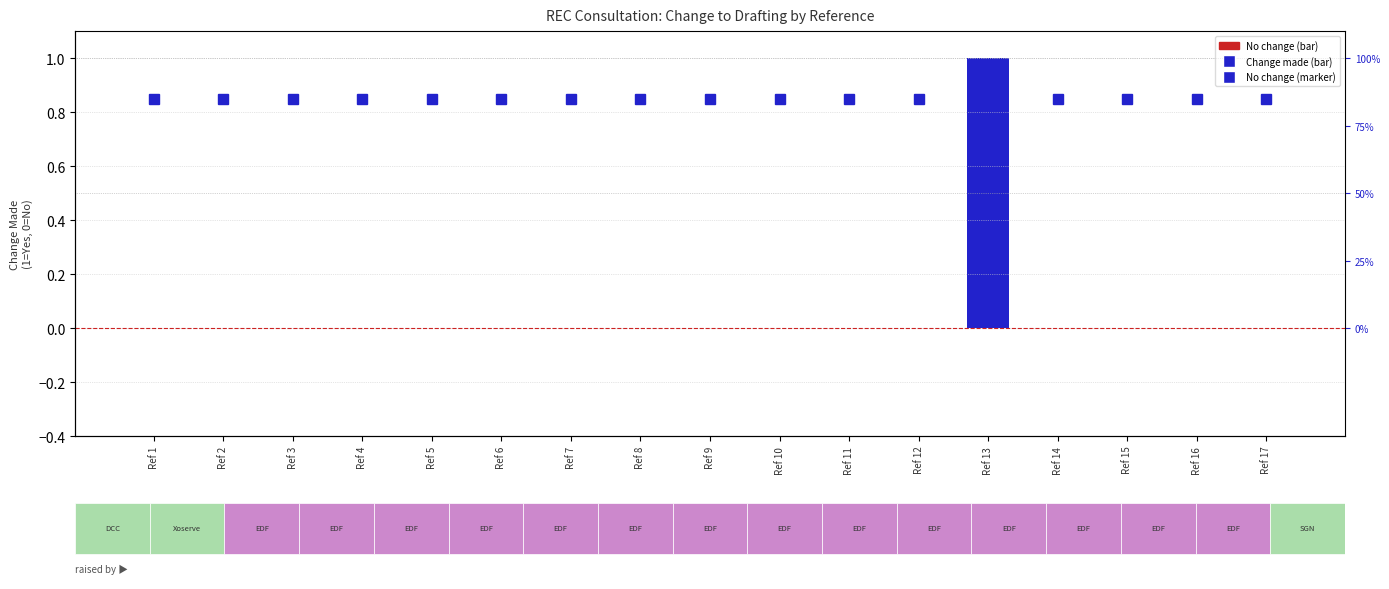

Are the bars horizontal?

No